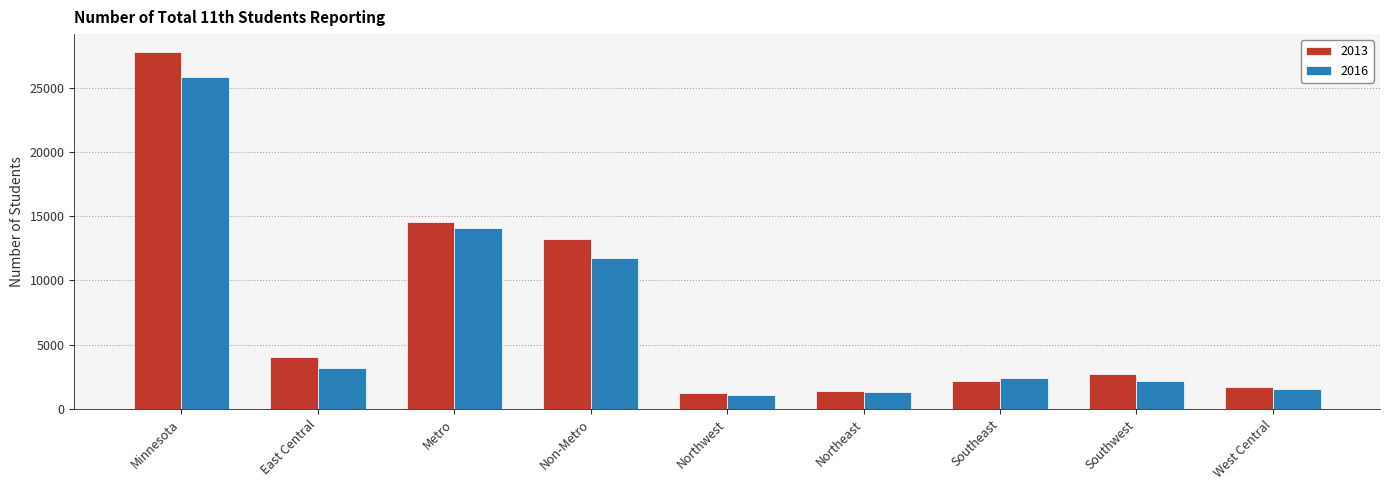

Reading left to right, extract all data points from this chart.

2013: Minnesota=27767	East Central=4055	Metro=14536	Non-Metro=13231	Northwest=1221	Northeast=1405	Southeast=2198	Southwest=2689	West Central=1663
2016: Minnesota=25821	East Central=3216	Metro=14099	Non-Metro=11722	Northwest=1092	Northeast=1290	Southeast=2390	Southwest=2169	West Central=1565